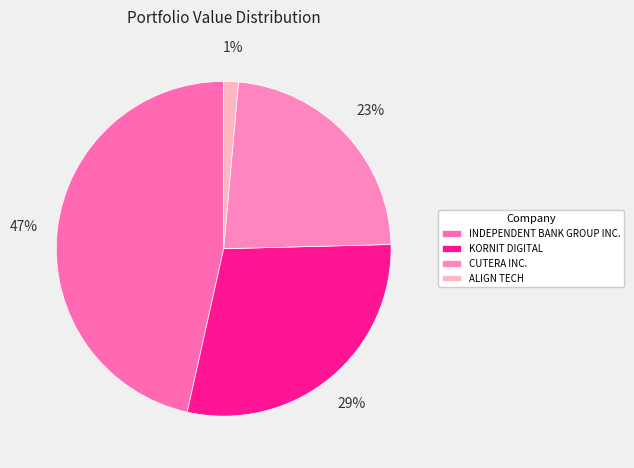

What is the change in value from INDEPENDENT BANK GROUP INC. to KORNIT DIGITAL?

-2567000